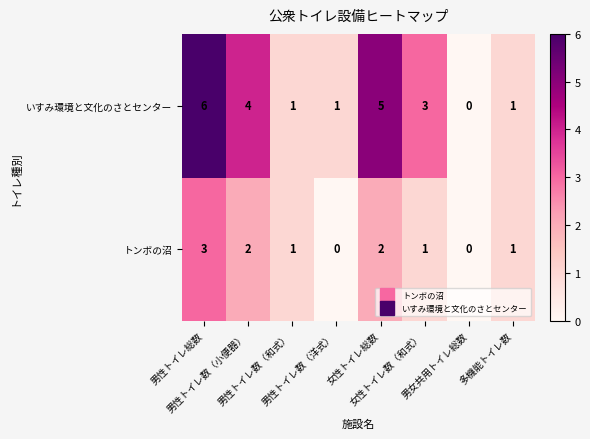

At which category is the sum across all series the highest?

男性トイレ総数